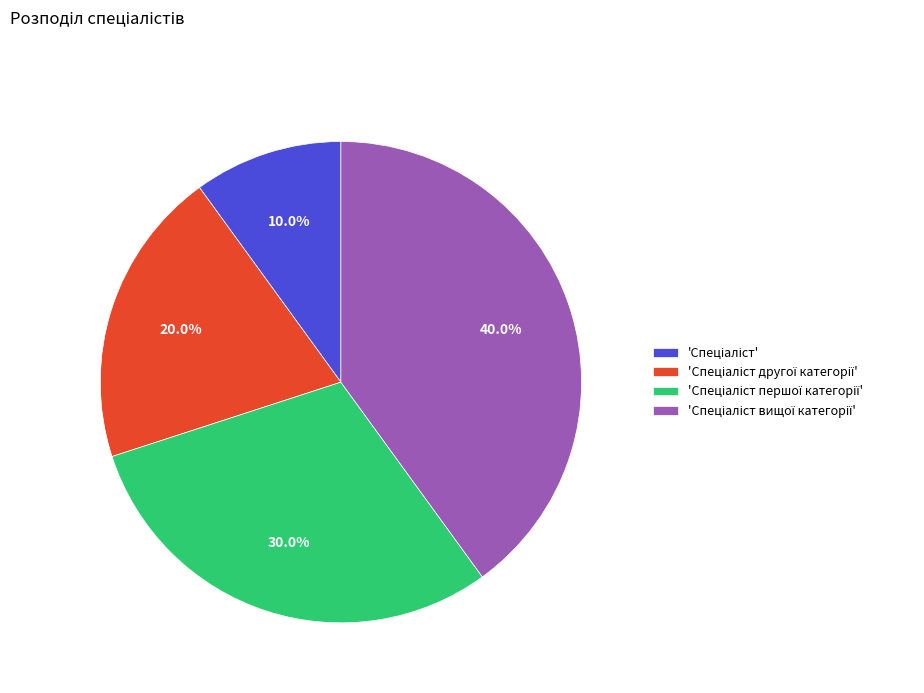

How many segments does this pie chart have?

4